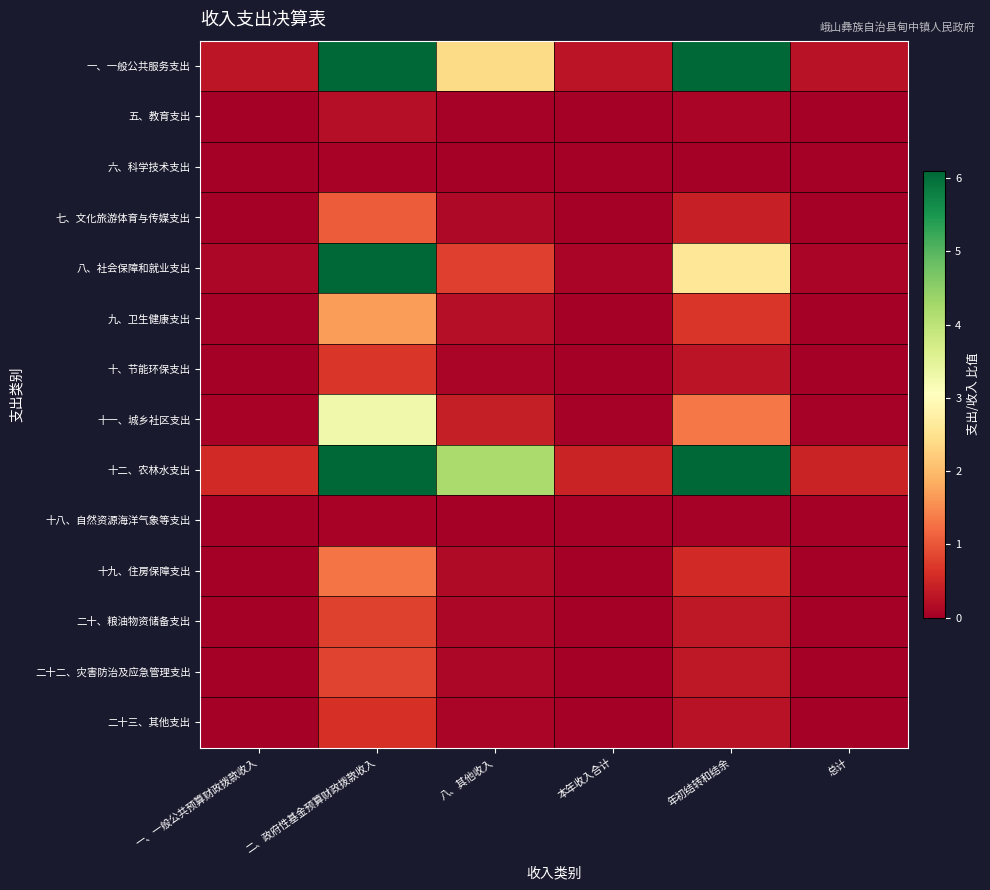

Rank the series at 二、政府性基金预算财政拨款收入 from highest to lowest value.

十二、农林水支出, 一、一般公共服务支出, 八、社会保障和就业支出, 十一、城乡社区支出, 九、卫生健康支出, 十九、住房保障支出, 七、文化旅游体育与传媒支出, 二十二、灾害防治及应急管理支出, 二十、粮油物资储备支出, 十、节能环保支出, 二十三、其他支出, 五、教育支出, 十八、自然资源海洋气象等支出, 六、科学技术支出